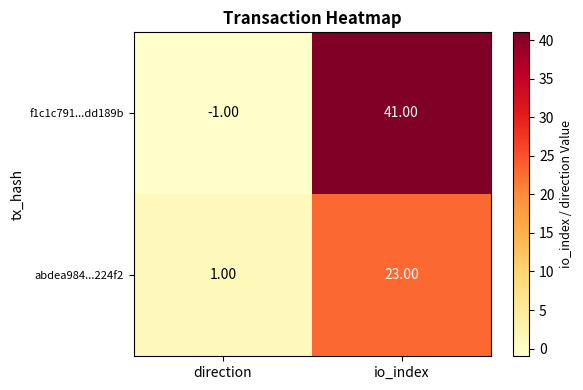

Where is abdea984...224f2 nearest to the value 12?

direction